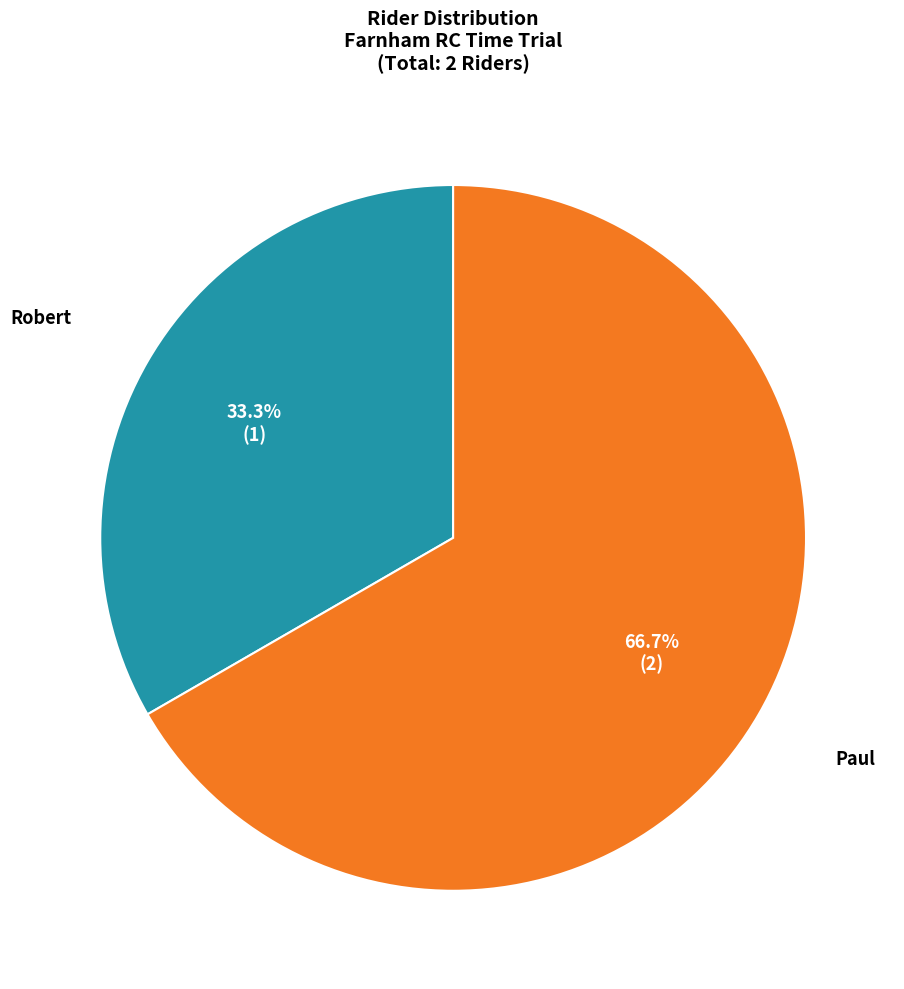

Combined, do Paul and Robert account for over 50%?

Yes